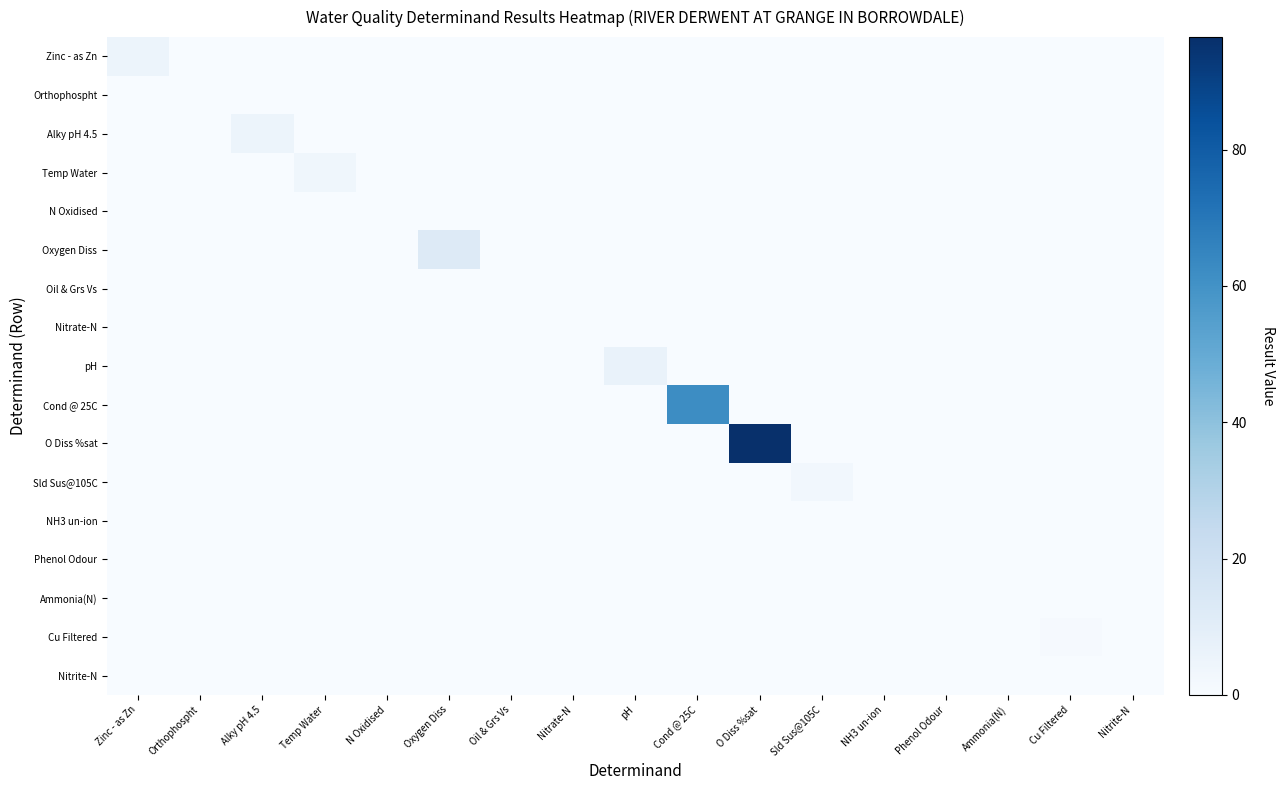

Reading left to right, what are all the values shown in this chart?

Zinc - as Zn: Zinc - as Zn=5.0	Orthophospht=0.0	Alky pH 4.5=0.0	Temp Water=0.0	N Oxidised=0.0	Oxygen Diss=0.0	Oil & Grs Vs=0.0	Nitrate-N=0.0	pH=0.0	Cond @ 25C=0.0	O Diss %sat=0.0	Sld Sus@105C=0.0	NH3 un-ion=0.0	Phenol Odour=0.0	Ammonia(N)=0.0	Cu Filtered=0.0	Nitrite-N=0.0
Orthophospht: Zinc - as Zn=0.0	Orthophospht=0.0	Alky pH 4.5=0.0	Temp Water=0.0	N Oxidised=0.0	Oxygen Diss=0.0	Oil & Grs Vs=0.0	Nitrate-N=0.0	pH=0.0	Cond @ 25C=0.0	O Diss %sat=0.0	Sld Sus@105C=0.0	NH3 un-ion=0.0	Phenol Odour=0.0	Ammonia(N)=0.0	Cu Filtered=0.0	Nitrite-N=0.0
Alky pH 4.5: Zinc - as Zn=0.0	Orthophospht=0.0	Alky pH 4.5=5.0	Temp Water=0.0	N Oxidised=0.0	Oxygen Diss=0.0	Oil & Grs Vs=0.0	Nitrate-N=0.0	pH=0.0	Cond @ 25C=0.0	O Diss %sat=0.0	Sld Sus@105C=0.0	NH3 un-ion=0.0	Phenol Odour=0.0	Ammonia(N)=0.0	Cu Filtered=0.0	Nitrite-N=0.0
Temp Water: Zinc - as Zn=0.0	Orthophospht=0.0	Alky pH 4.5=0.0	Temp Water=3.7	N Oxidised=0.0	Oxygen Diss=0.0	Oil & Grs Vs=0.0	Nitrate-N=0.0	pH=0.0	Cond @ 25C=0.0	O Diss %sat=0.0	Sld Sus@105C=0.0	NH3 un-ion=0.0	Phenol Odour=0.0	Ammonia(N)=0.0	Cu Filtered=0.0	Nitrite-N=0.0
N Oxidised: Zinc - as Zn=0.0	Orthophospht=0.0	Alky pH 4.5=0.0	Temp Water=0.0	N Oxidised=0.3	Oxygen Diss=0.0	Oil & Grs Vs=0.0	Nitrate-N=0.0	pH=0.0	Cond @ 25C=0.0	O Diss %sat=0.0	Sld Sus@105C=0.0	NH3 un-ion=0.0	Phenol Odour=0.0	Ammonia(N)=0.0	Cu Filtered=0.0	Nitrite-N=0.0
Oxygen Diss: Zinc - as Zn=0.0	Orthophospht=0.0	Alky pH 4.5=0.0	Temp Water=0.0	N Oxidised=0.0	Oxygen Diss=12.7	Oil & Grs Vs=0.0	Nitrate-N=0.0	pH=0.0	Cond @ 25C=0.0	O Diss %sat=0.0	Sld Sus@105C=0.0	NH3 un-ion=0.0	Phenol Odour=0.0	Ammonia(N)=0.0	Cu Filtered=0.0	Nitrite-N=0.0
Oil & Grs Vs: Zinc - as Zn=0.0	Orthophospht=0.0	Alky pH 4.5=0.0	Temp Water=0.0	N Oxidised=0.0	Oxygen Diss=0.0	Oil & Grs Vs=0.0	Nitrate-N=0.0	pH=0.0	Cond @ 25C=0.0	O Diss %sat=0.0	Sld Sus@105C=0.0	NH3 un-ion=0.0	Phenol Odour=0.0	Ammonia(N)=0.0	Cu Filtered=0.0	Nitrite-N=0.0
Nitrate-N: Zinc - as Zn=0.0	Orthophospht=0.0	Alky pH 4.5=0.0	Temp Water=0.0	N Oxidised=0.0	Oxygen Diss=0.0	Oil & Grs Vs=0.0	Nitrate-N=0.3	pH=0.0	Cond @ 25C=0.0	O Diss %sat=0.0	Sld Sus@105C=0.0	NH3 un-ion=0.0	Phenol Odour=0.0	Ammonia(N)=0.0	Cu Filtered=0.0	Nitrite-N=0.0
pH: Zinc - as Zn=0.0	Orthophospht=0.0	Alky pH 4.5=0.0	Temp Water=0.0	N Oxidised=0.0	Oxygen Diss=0.0	Oil & Grs Vs=0.0	Nitrate-N=0.0	pH=6.6	Cond @ 25C=0.0	O Diss %sat=0.0	Sld Sus@105C=0.0	NH3 un-ion=0.0	Phenol Odour=0.0	Ammonia(N)=0.0	Cu Filtered=0.0	Nitrite-N=0.0
Cond @ 25C: Zinc - as Zn=0.0	Orthophospht=0.0	Alky pH 4.5=0.0	Temp Water=0.0	N Oxidised=0.0	Oxygen Diss=0.0	Oil & Grs Vs=0.0	Nitrate-N=0.0	pH=0.0	Cond @ 25C=62.0	O Diss %sat=0.0	Sld Sus@105C=0.0	NH3 un-ion=0.0	Phenol Odour=0.0	Ammonia(N)=0.0	Cu Filtered=0.0	Nitrite-N=0.0
O Diss %sat: Zinc - as Zn=0.0	Orthophospht=0.0	Alky pH 4.5=0.0	Temp Water=0.0	N Oxidised=0.0	Oxygen Diss=0.0	Oil & Grs Vs=0.0	Nitrate-N=0.0	pH=0.0	Cond @ 25C=0.0	O Diss %sat=96.5	Sld Sus@105C=0.0	NH3 un-ion=0.0	Phenol Odour=0.0	Ammonia(N)=0.0	Cu Filtered=0.0	Nitrite-N=0.0
Sld Sus@105C: Zinc - as Zn=0.0	Orthophospht=0.0	Alky pH 4.5=0.0	Temp Water=0.0	N Oxidised=0.0	Oxygen Diss=0.0	Oil & Grs Vs=0.0	Nitrate-N=0.0	pH=0.0	Cond @ 25C=0.0	O Diss %sat=0.0	Sld Sus@105C=3.0	NH3 un-ion=0.0	Phenol Odour=0.0	Ammonia(N)=0.0	Cu Filtered=0.0	Nitrite-N=0.0
NH3 un-ion: Zinc - as Zn=0.0	Orthophospht=0.0	Alky pH 4.5=0.0	Temp Water=0.0	N Oxidised=0.0	Oxygen Diss=0.0	Oil & Grs Vs=0.0	Nitrate-N=0.0	pH=0.0	Cond @ 25C=0.0	O Diss %sat=0.0	Sld Sus@105C=0.0	NH3 un-ion=0.0	Phenol Odour=0.0	Ammonia(N)=0.0	Cu Filtered=0.0	Nitrite-N=0.0
Phenol Odour: Zinc - as Zn=0.0	Orthophospht=0.0	Alky pH 4.5=0.0	Temp Water=0.0	N Oxidised=0.0	Oxygen Diss=0.0	Oil & Grs Vs=0.0	Nitrate-N=0.0	pH=0.0	Cond @ 25C=0.0	O Diss %sat=0.0	Sld Sus@105C=0.0	NH3 un-ion=0.0	Phenol Odour=0.0	Ammonia(N)=0.0	Cu Filtered=0.0	Nitrite-N=0.0
Ammonia(N): Zinc - as Zn=0.0	Orthophospht=0.0	Alky pH 4.5=0.0	Temp Water=0.0	N Oxidised=0.0	Oxygen Diss=0.0	Oil & Grs Vs=0.0	Nitrate-N=0.0	pH=0.0	Cond @ 25C=0.0	O Diss %sat=0.0	Sld Sus@105C=0.0	NH3 un-ion=0.0	Phenol Odour=0.0	Ammonia(N)=0.0	Cu Filtered=0.0	Nitrite-N=0.0
Cu Filtered: Zinc - as Zn=0.0	Orthophospht=0.0	Alky pH 4.5=0.0	Temp Water=0.0	N Oxidised=0.0	Oxygen Diss=0.0	Oil & Grs Vs=0.0	Nitrate-N=0.0	pH=0.0	Cond @ 25C=0.0	O Diss %sat=0.0	Sld Sus@105C=0.0	NH3 un-ion=0.0	Phenol Odour=0.0	Ammonia(N)=0.0	Cu Filtered=1.0	Nitrite-N=0.0
Nitrite-N: Zinc - as Zn=0.0	Orthophospht=0.0	Alky pH 4.5=0.0	Temp Water=0.0	N Oxidised=0.0	Oxygen Diss=0.0	Oil & Grs Vs=0.0	Nitrate-N=0.0	pH=0.0	Cond @ 25C=0.0	O Diss %sat=0.0	Sld Sus@105C=0.0	NH3 un-ion=0.0	Phenol Odour=0.0	Ammonia(N)=0.0	Cu Filtered=0.0	Nitrite-N=0.0